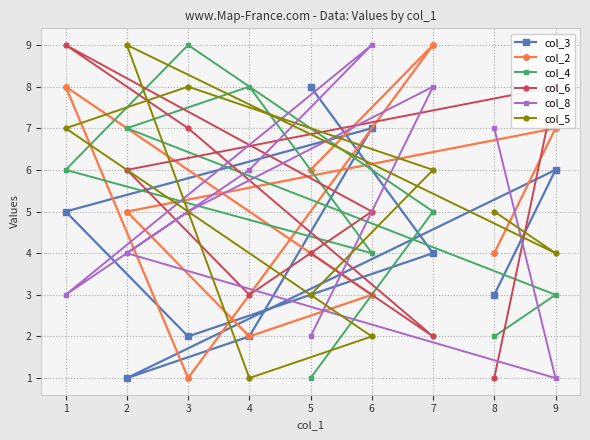

True or false: col_4 and col_3 intersect in this chart.

True